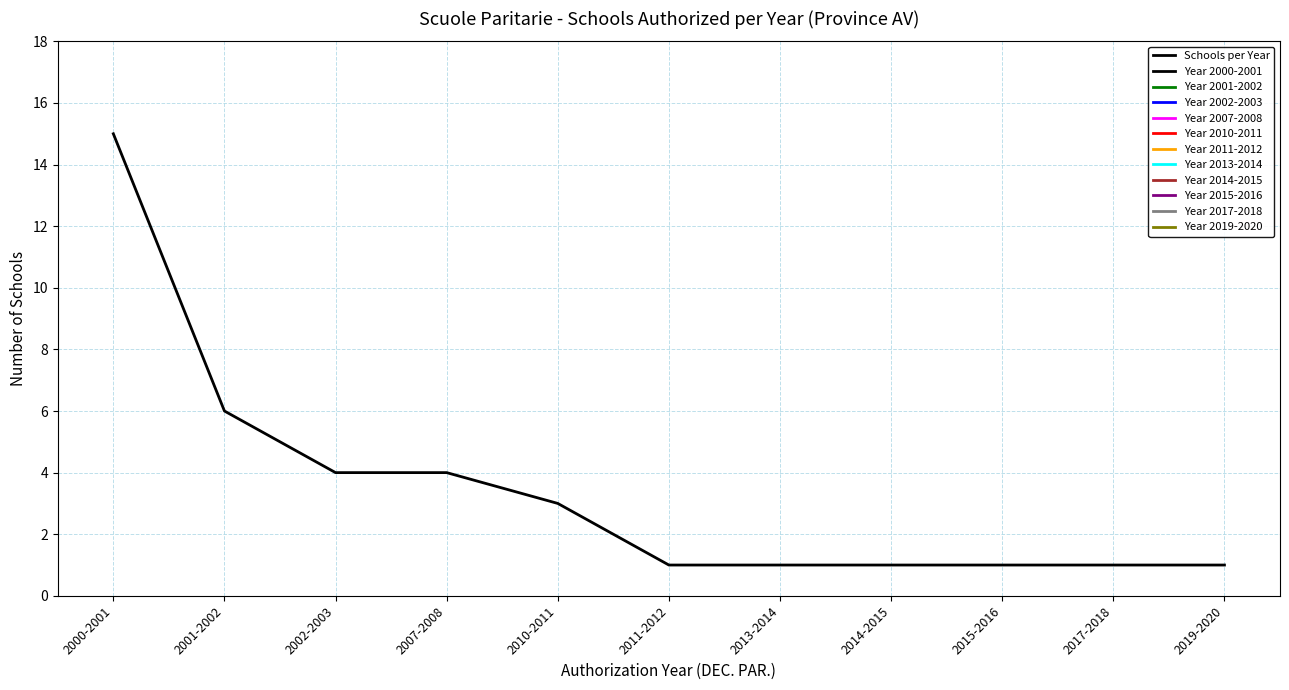

Reading left to right, what are all the values shown in this chart?

15	6	4	4	3	1	1	1	1	1	1